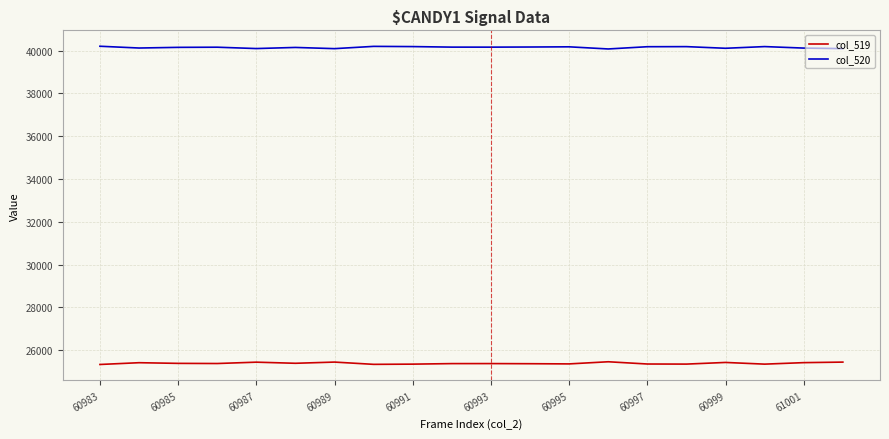

Which series has the largest total across all categories?

col_520